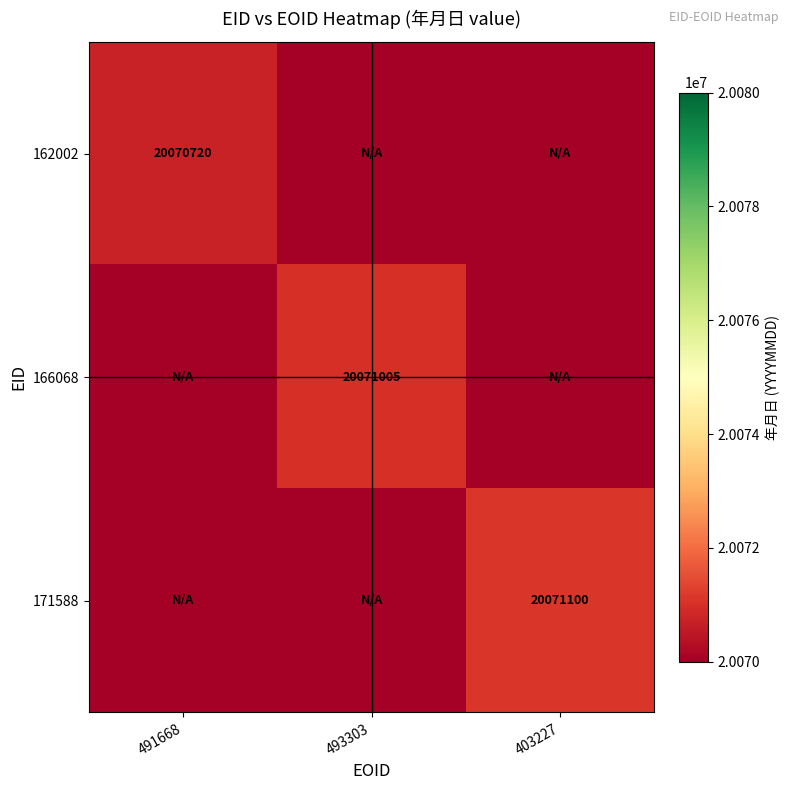

The value of 162002 at 491668 is 20070720. True or false?

True